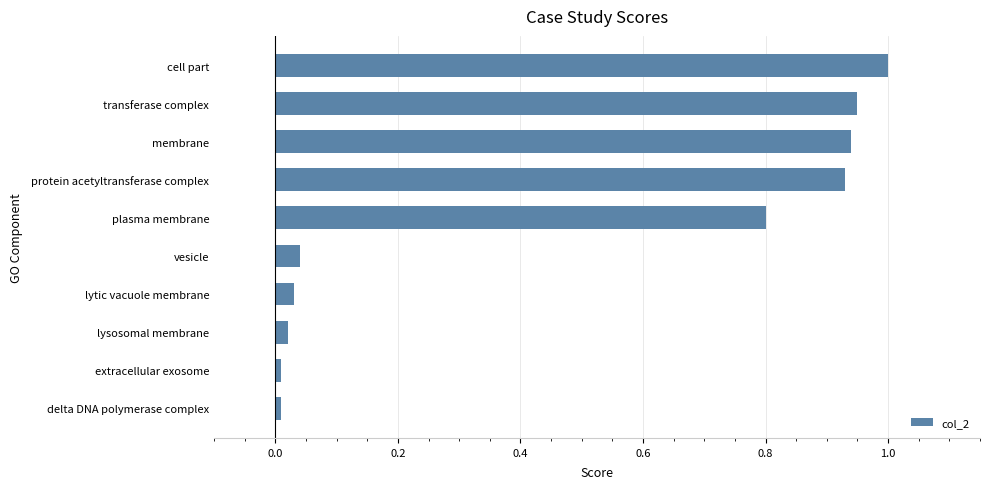

What position from the top is lytic vacuole membrane?

7